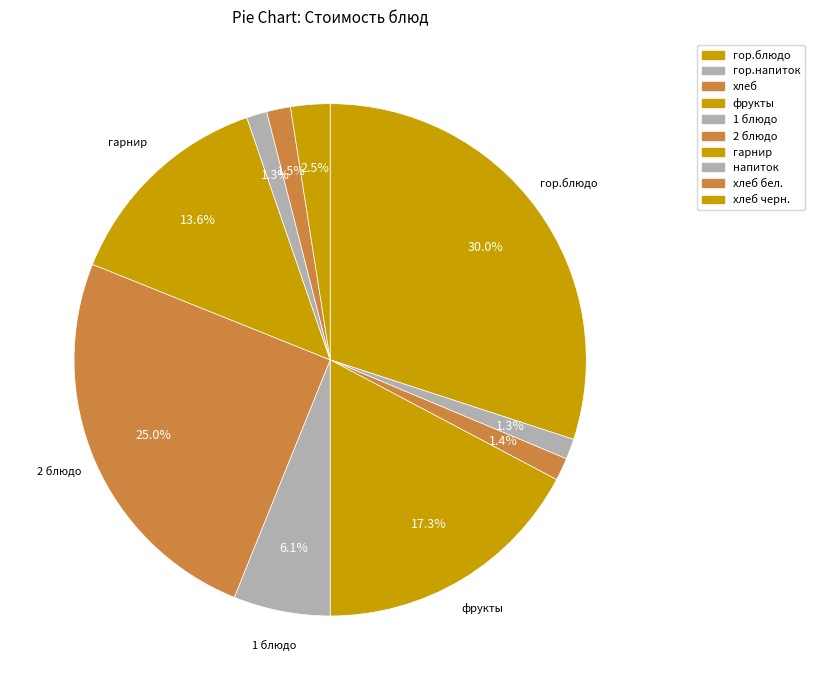

To the nearest percent, what portion does гор.блюдо represent?

30%